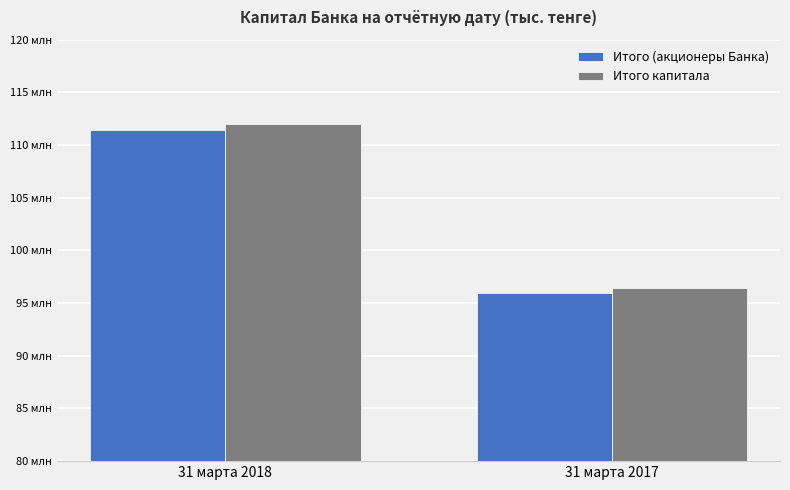

Which has a higher value, 31 марта 2018 or 31 марта 2017?

31 марта 2018